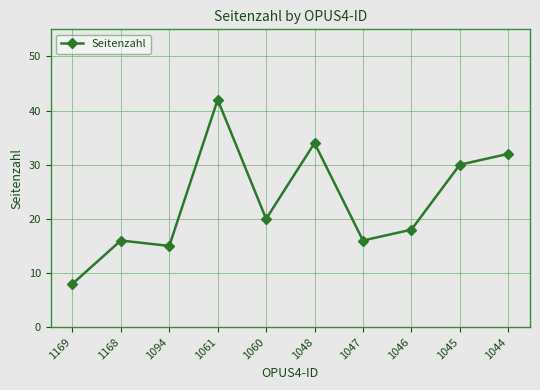

How many interior local peaks (higher than both neighbors) does the data have?

3